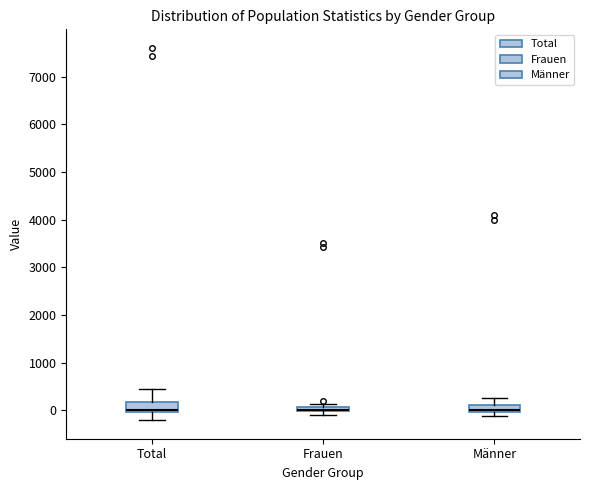

Where does the upper whisker of the box for Männer end on the y-axis? The values are not printed on the chart, so give them approximately, as read against the axis.

300